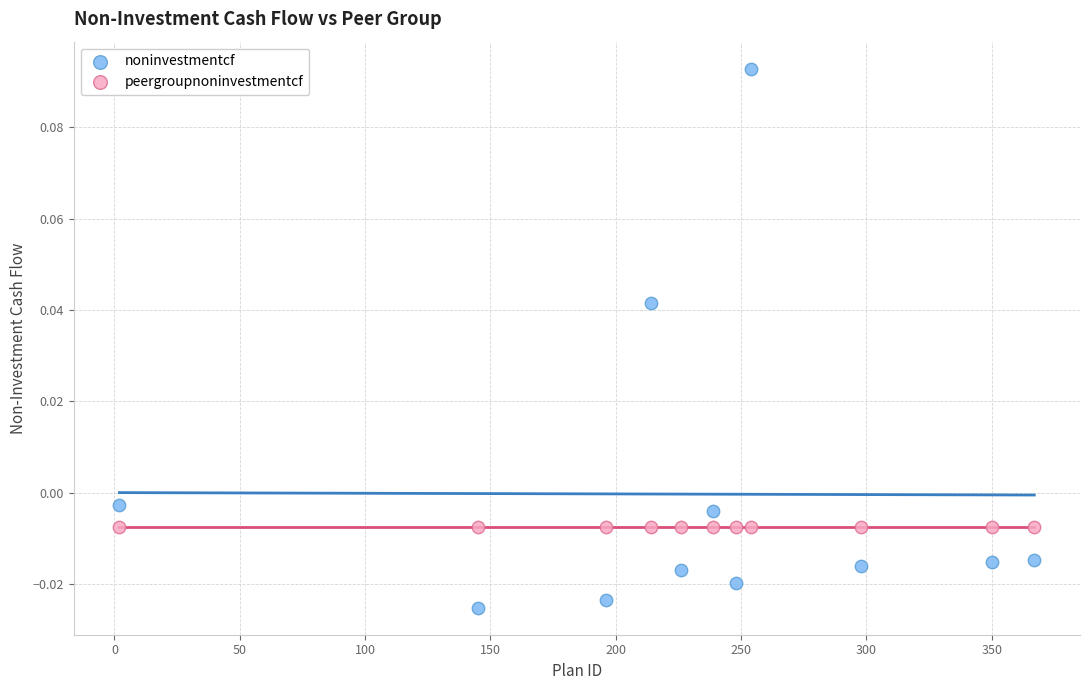

Which series contains the highest Y value?

noninvestmentcf